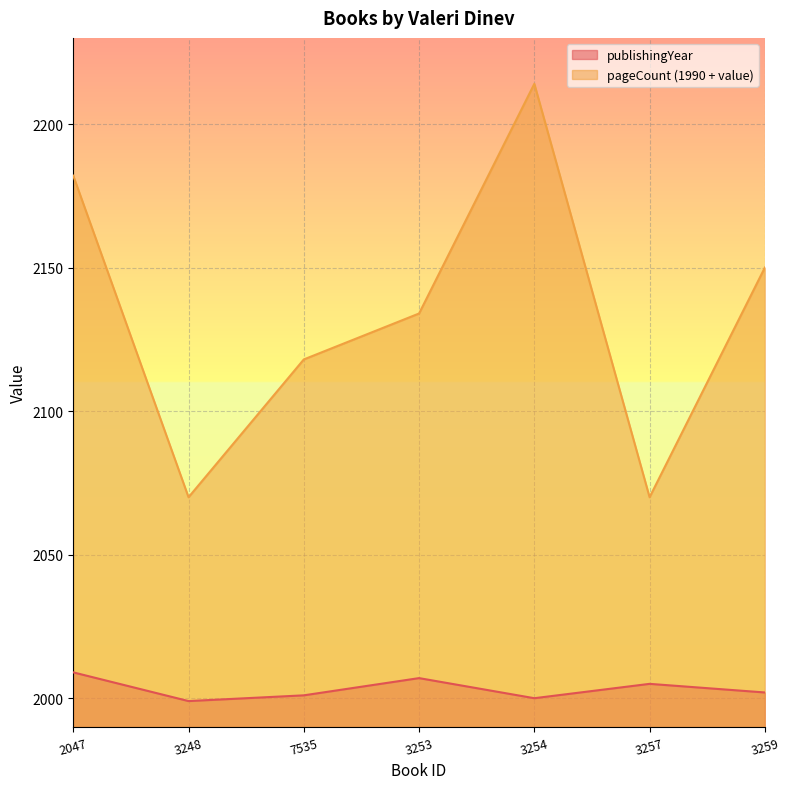

What is the sum of the pageCount values at 3257 and 3259?

4220